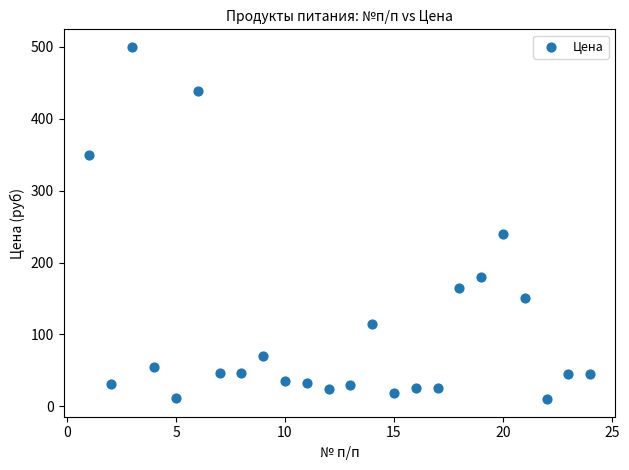

What is the range of Y values (max minus min)?

490.0